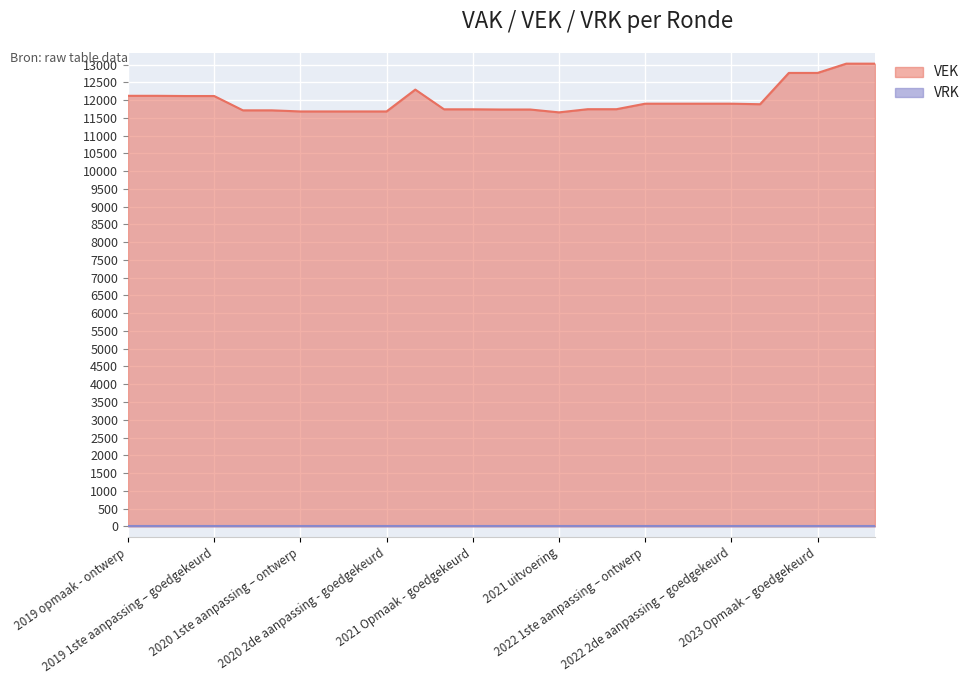

True or false: the data shows 5508 at 2019 1ste aanpassing – goedgekeurd.

False